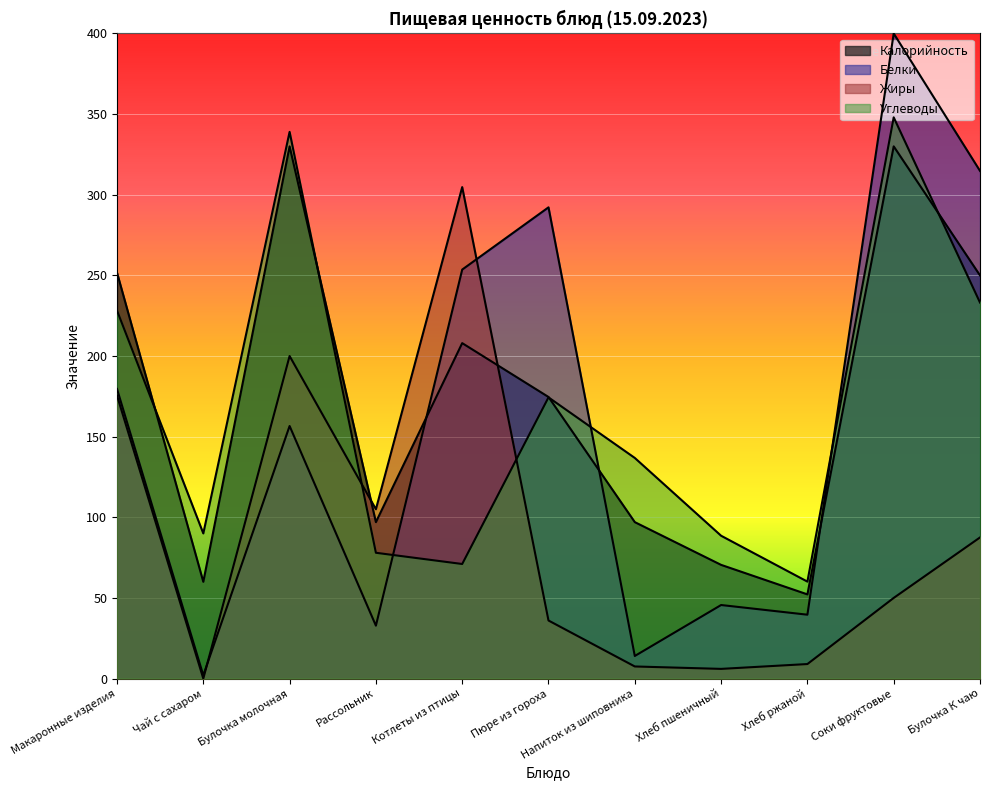

How many times do Жиры and Углеводы cross each other?

2